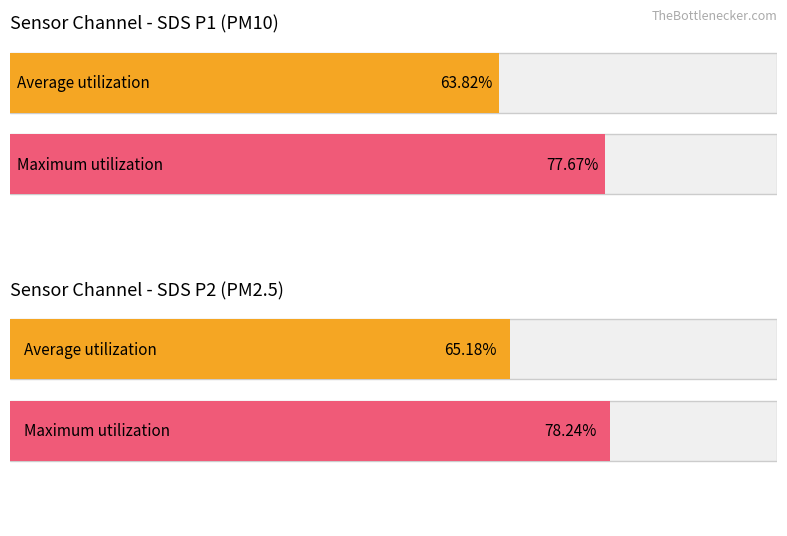

Is the value of Maximum utilization at SDS_P2 greater than the value of Average utilization at SDS_P2?

Yes